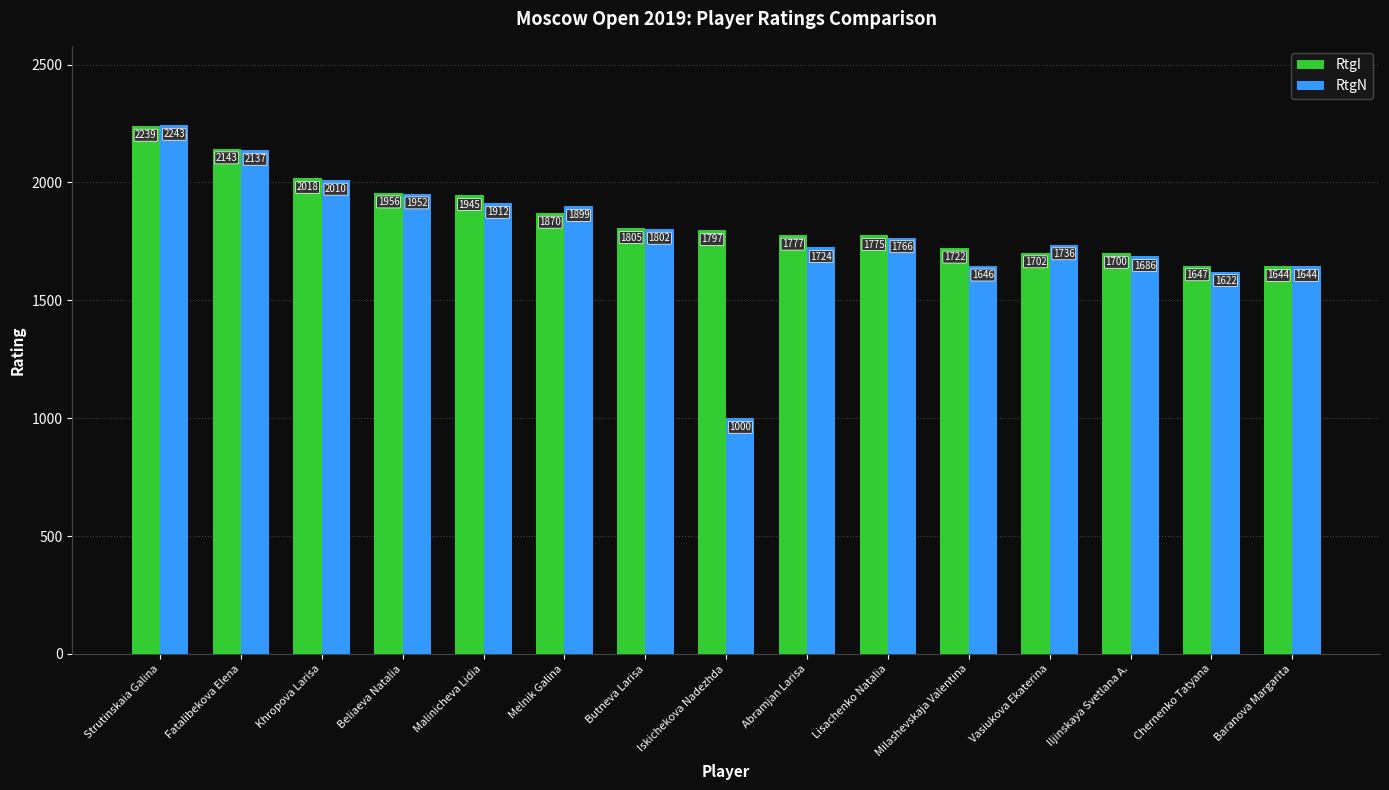

Which series has the largest total across all categories?

RtgI